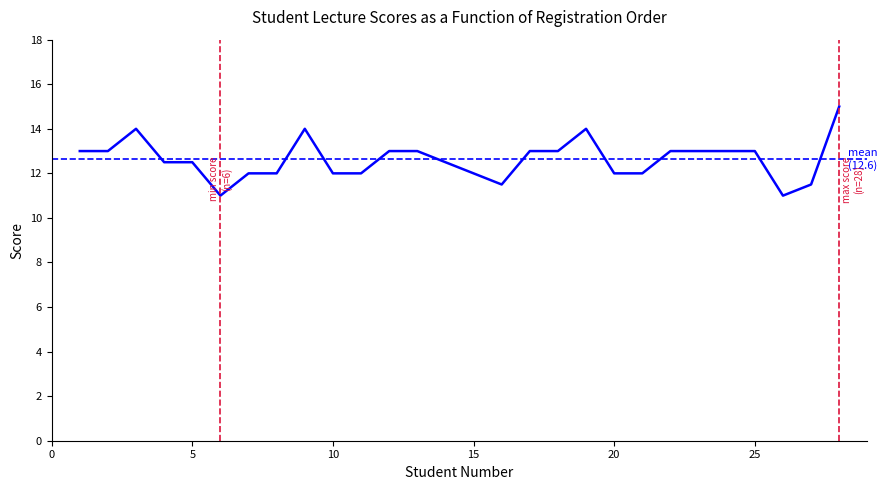

What is the sum of the values at 3 and 4?

26.5